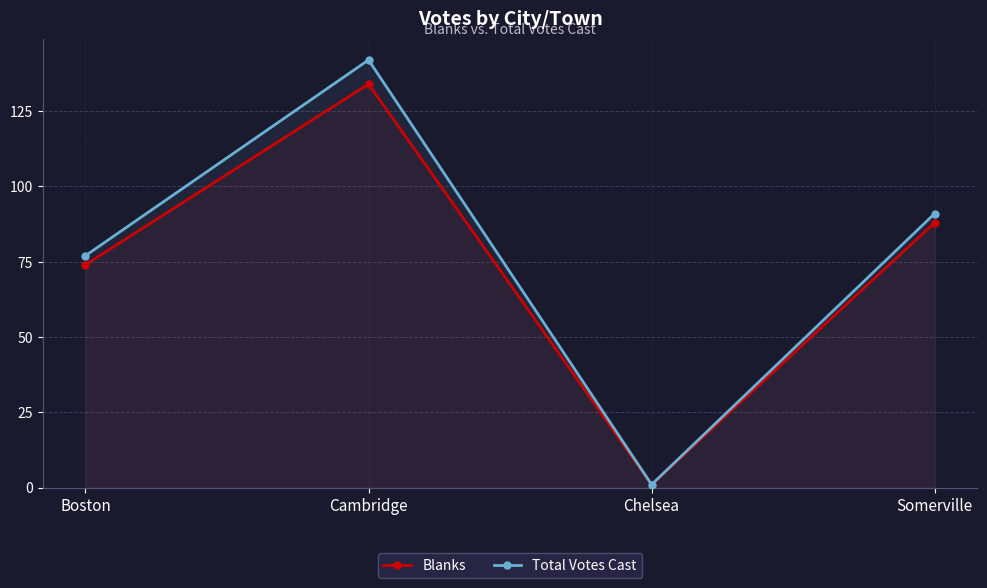

What is the difference between the Blanks values at Somerville and Boston?

14